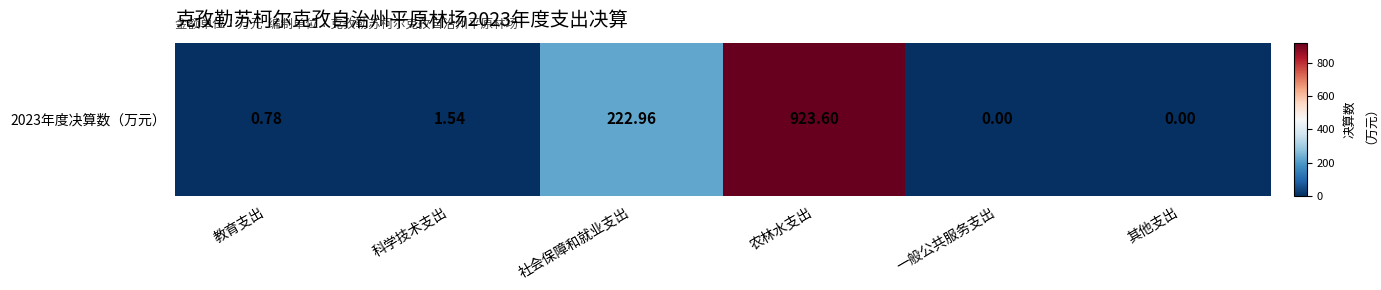

Rank the categories by value from highest to lowest.

农林水支出, 社会保障和就业支出, 科学技术支出, 教育支出, 一般公共服务支出, 其他支出